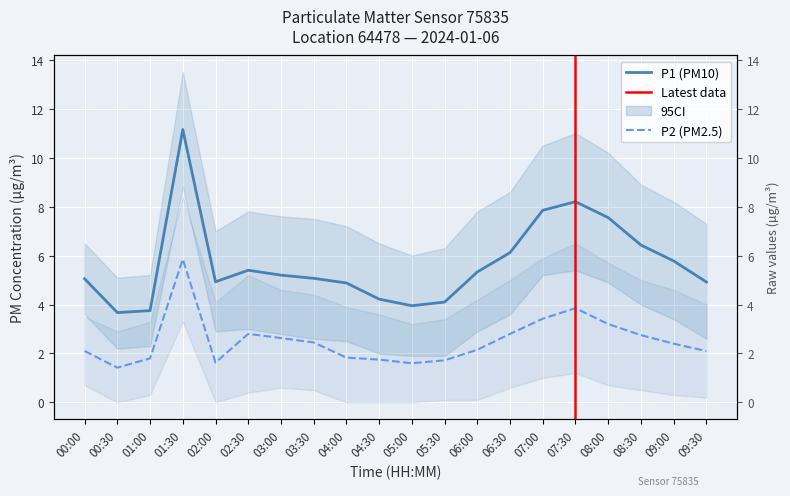

What is the sum of all P2 values?

50.2